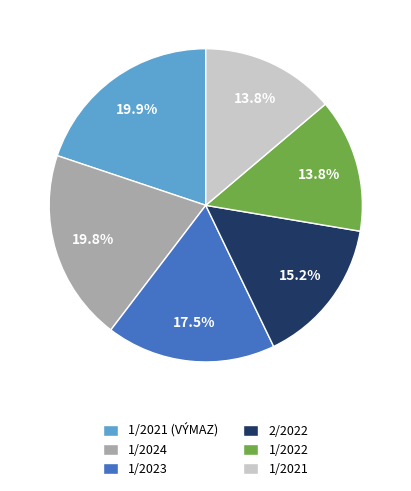

To the nearest percent, what is the combined percentage of 1/2021 and 1/2023?

31%